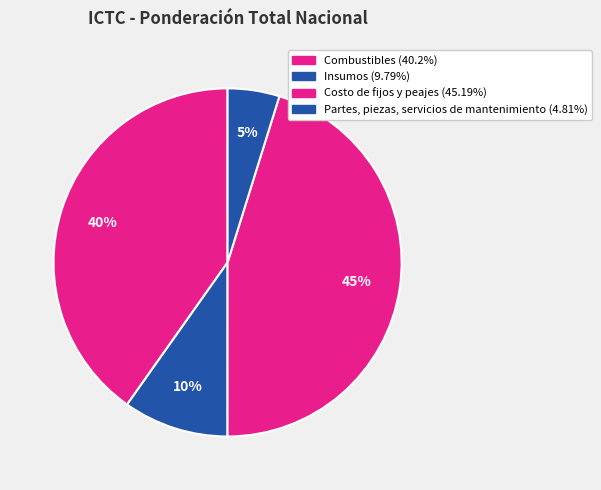

To the nearest percent, what percentage of the pie is Insumos?

10%